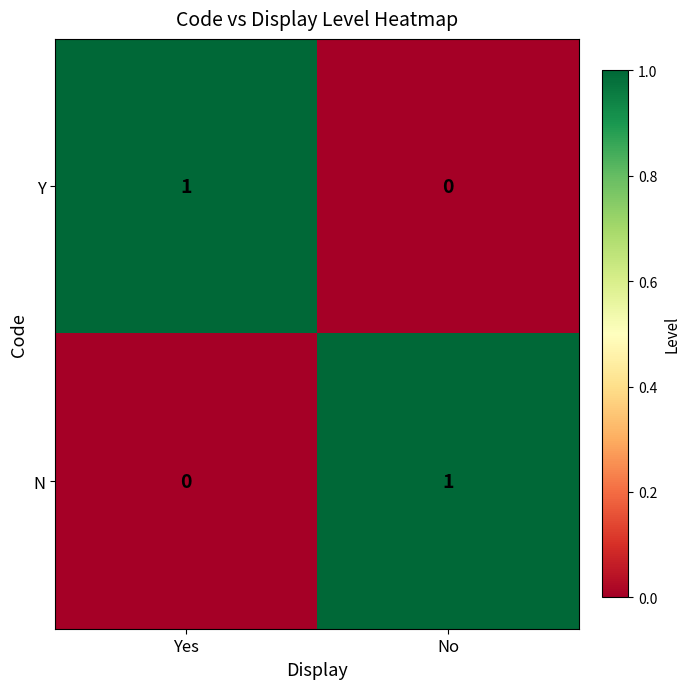

Which category has the lowest value in the Y series?

No